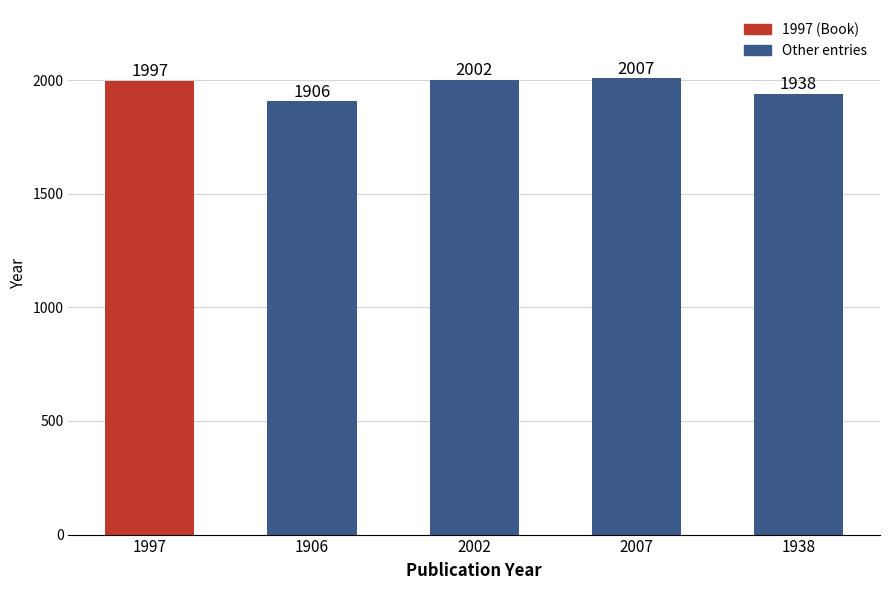

At which label is the value closest to 1956?

1938